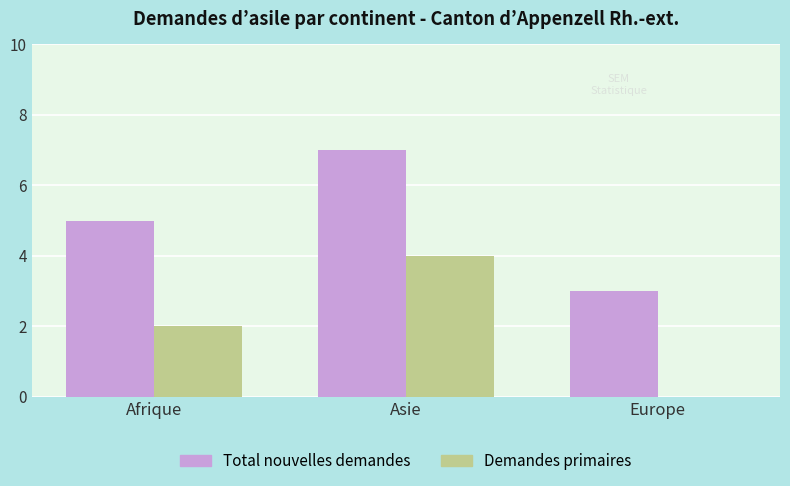

Reading left to right, what are all the values shown in this chart?

Total nouvelles demandes: Afrique=5	Asie=7	Europe=3
Demandes primaires: Afrique=2	Asie=4	Europe=0